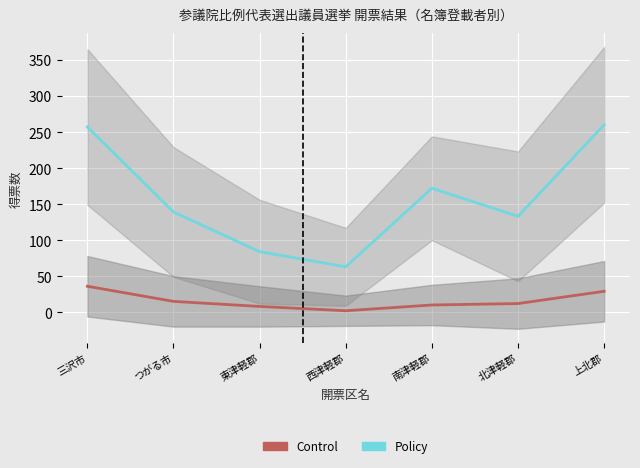

How many lines are shown in the chart?

2